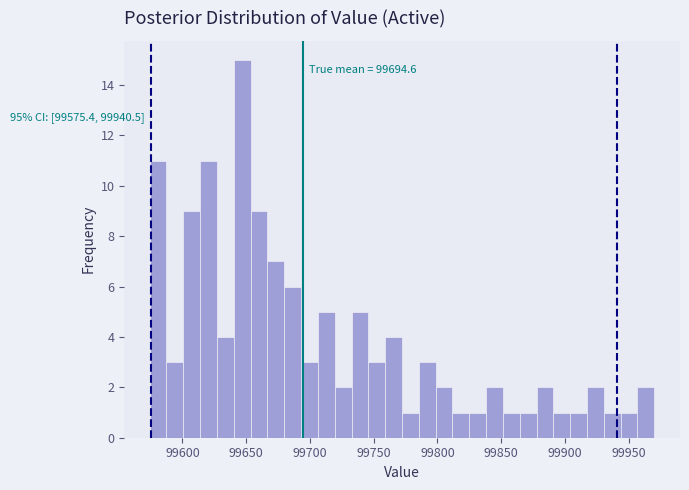

Around what value on the x-axis is the tallest bar? Give the approximate position of its centre, as read against the axis.

99645